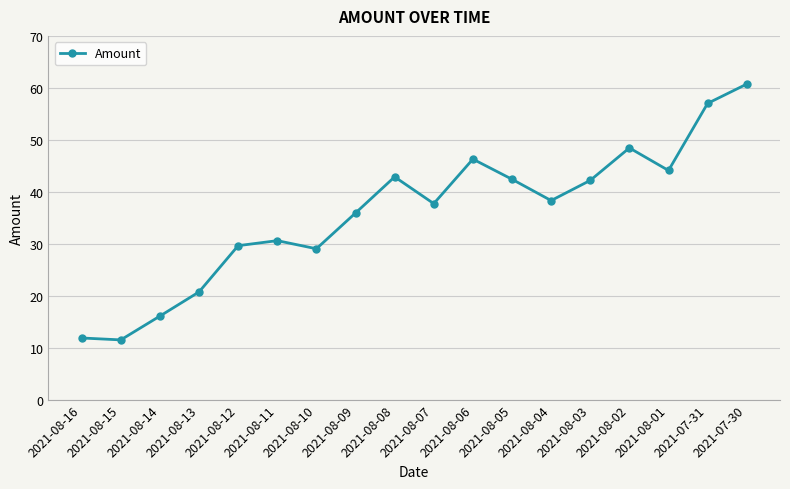

What is the smallest value displayed?

11.5